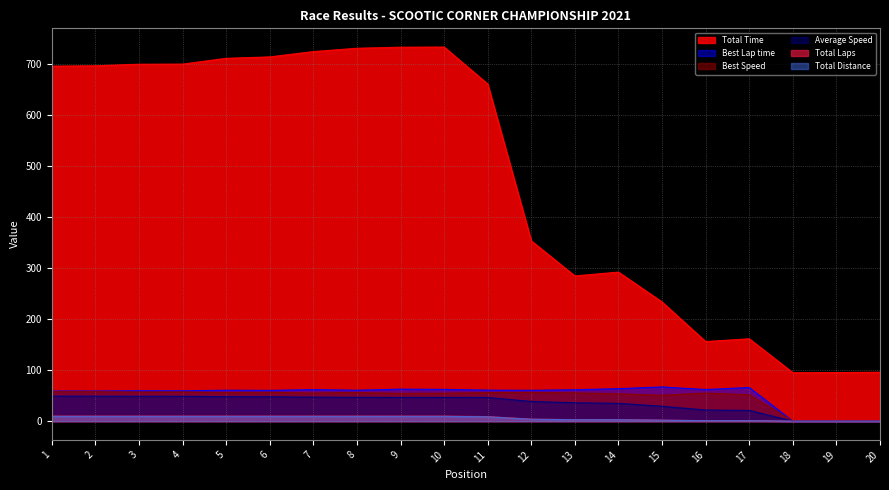

The value of Best Lap time at 10 is 30.3. True or false?

False